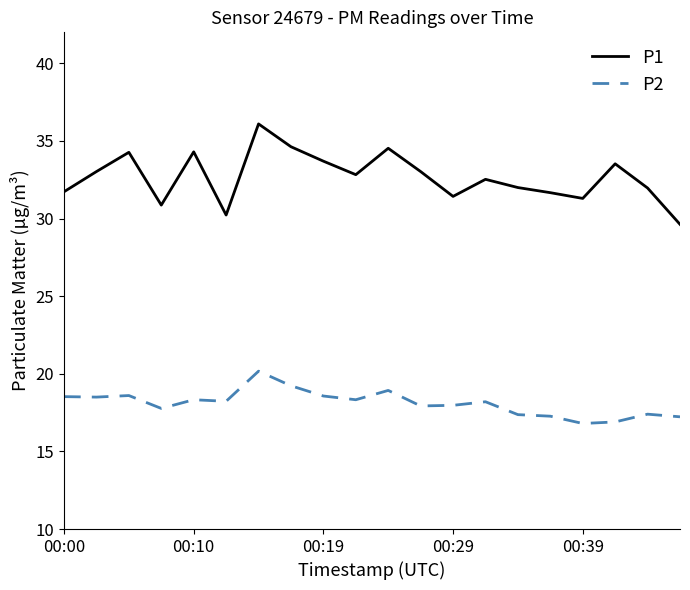

What is the difference between the maximum and second lowest values in the P2 series?

3.3